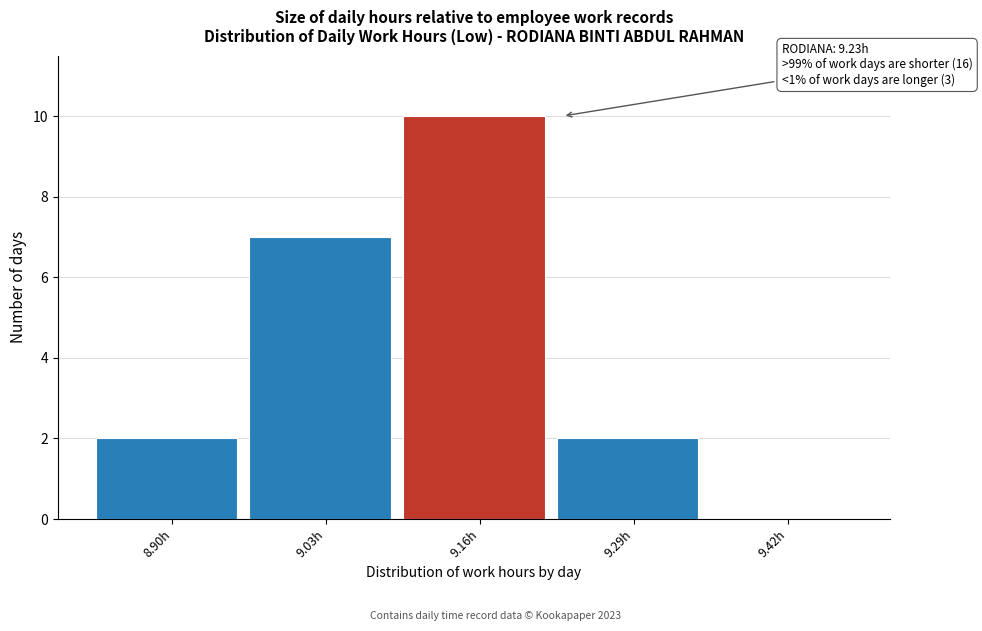

Reading left to right, list all the values displayed in this chart.

8.90h=2	9.03h=7	9.16h=10	9.29h=2	9.42h=0